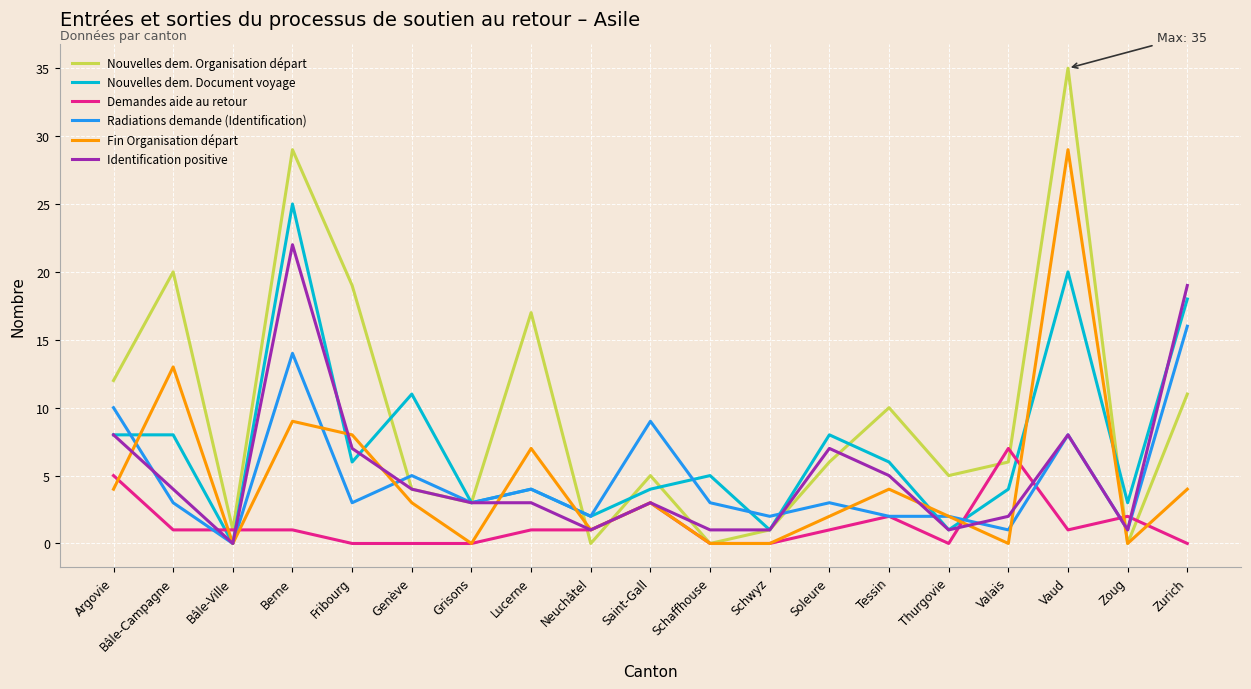

Reading left to right, transcribe all the data shown in this chart.

Nouvelles dem. Organisation départ: 12	20	1	29	19	4	3	17	0	5	0	1	6	10	5	6	35	0	11
Nouvelles dem. Document voyage: 8	8	0	25	6	11	3	4	2	4	5	1	8	6	1	4	20	3	18
Demandes aide au retour: 5	1	1	1	0	0	0	1	1	3	0	0	1	2	0	7	1	2	0
Radiations demande (Identification): 10	3	0	14	3	5	3	4	2	9	3	2	3	2	2	1	8	1	16
Fin Organisation départ: 4	13	0	9	8	3	0	7	1	3	0	0	2	4	2	0	29	0	4
Identification positive: 8	4	0	22	7	4	3	3	1	3	1	1	7	5	1	2	8	1	19